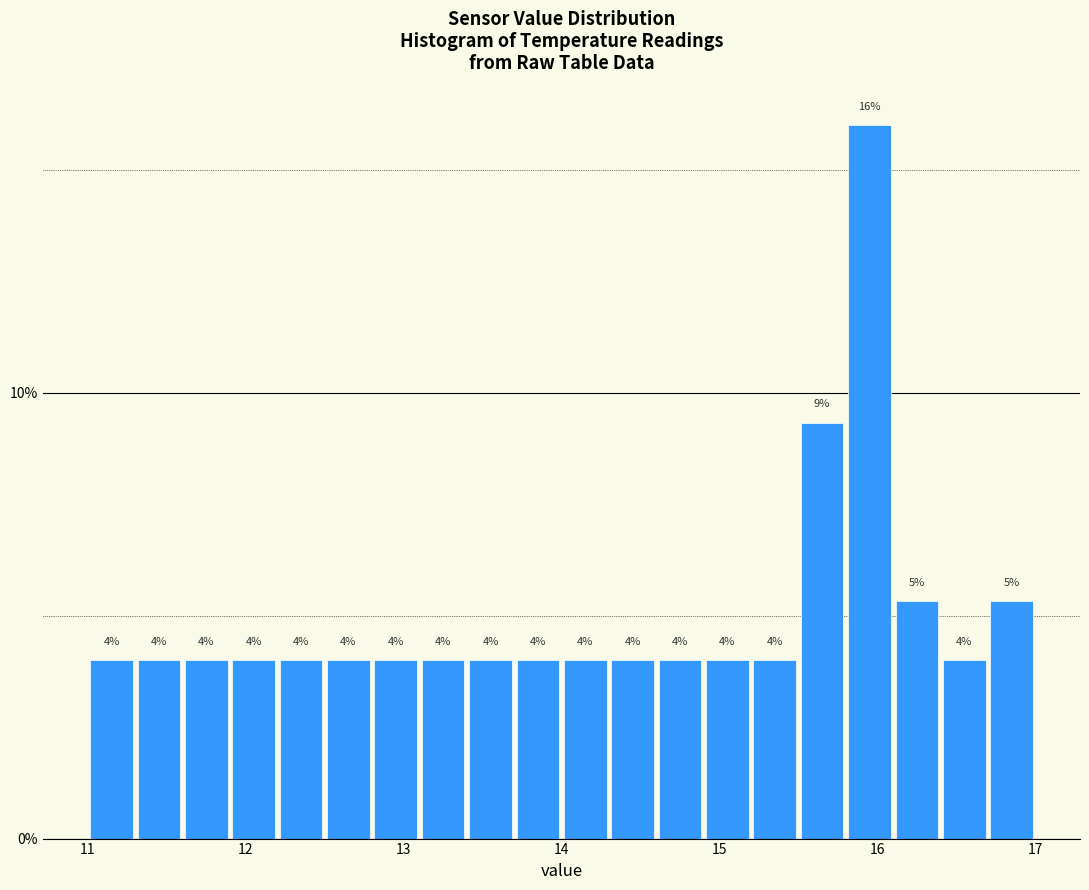

Read against the x-axis, roughly where is the centre of the tallest bar?

16.0